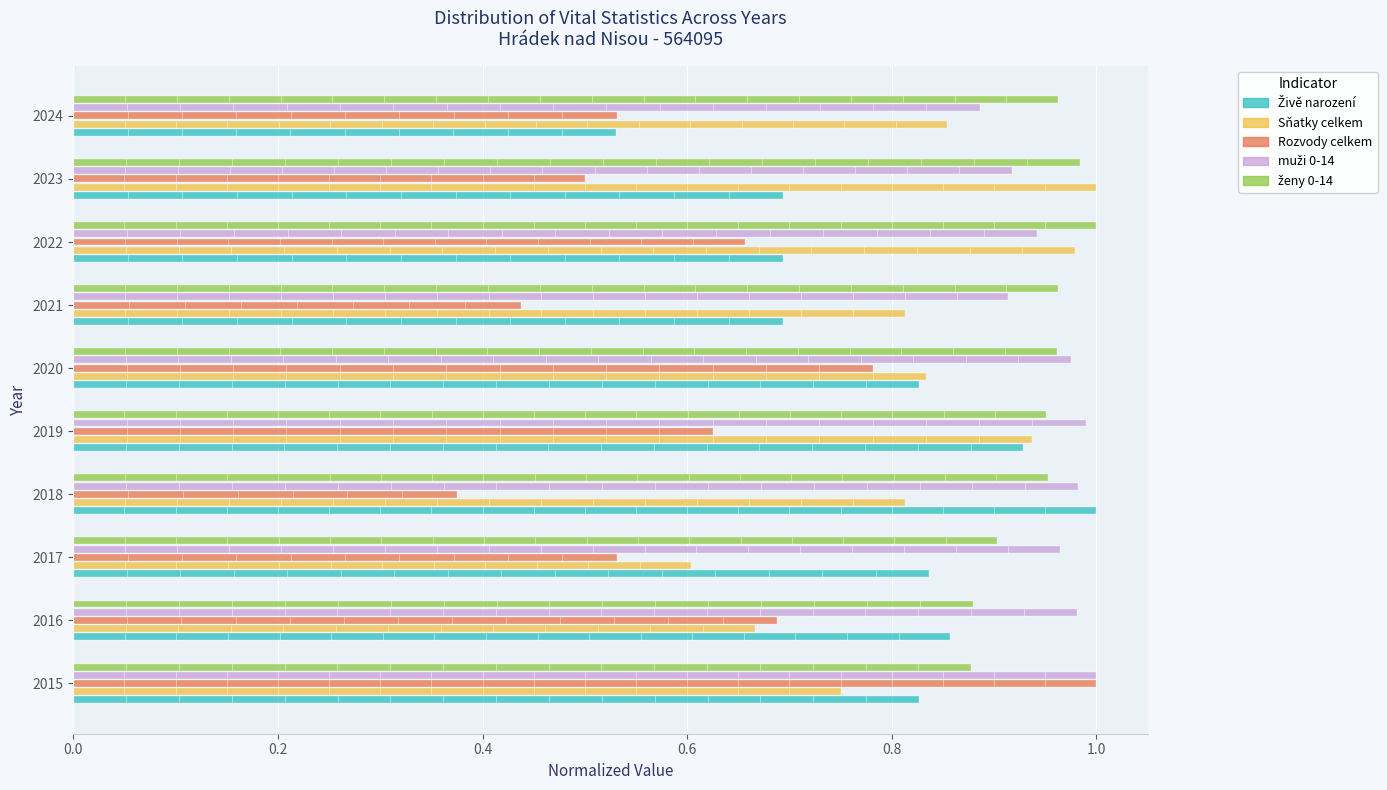

Which series has the largest range (max minus min)?

Rozvody celkem